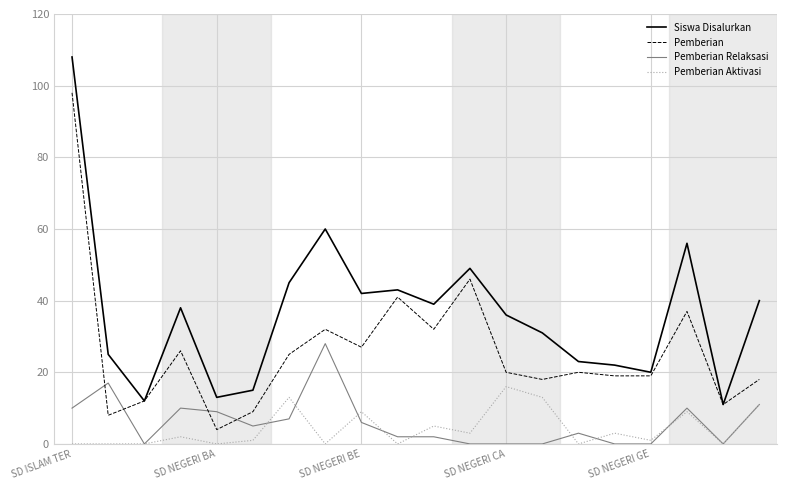

Which series has the largest total across all categories?

Siswa Disalurkan